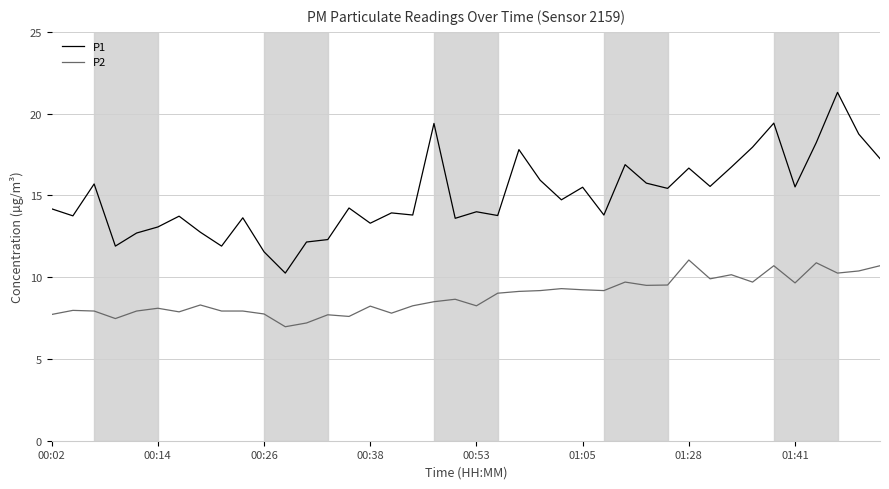

List the series in order of their overall mean, lowest first.

P2, P1